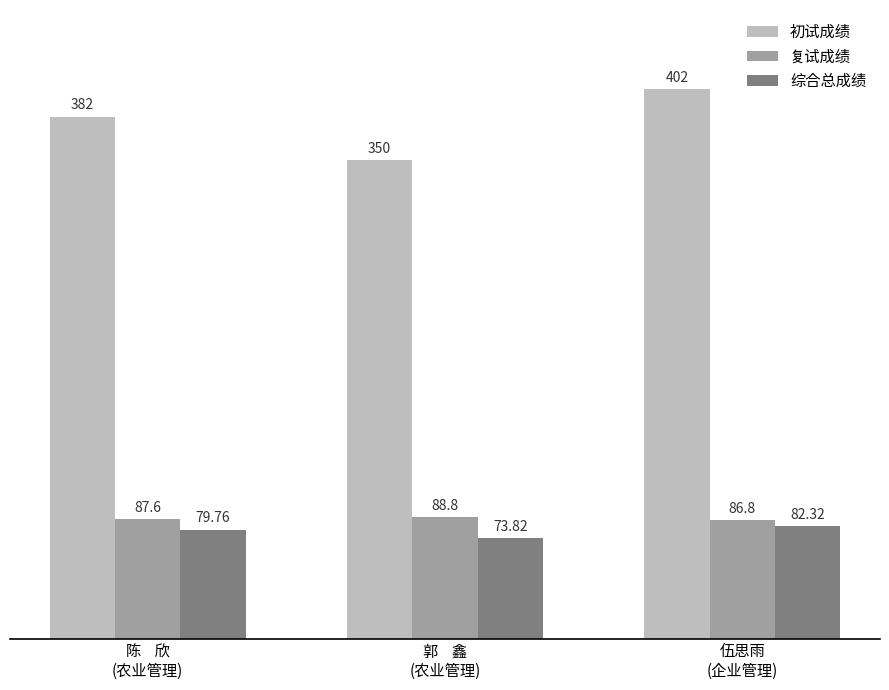

What is the difference between the second highest and minimum values in the 复试成绩 series?

0.8